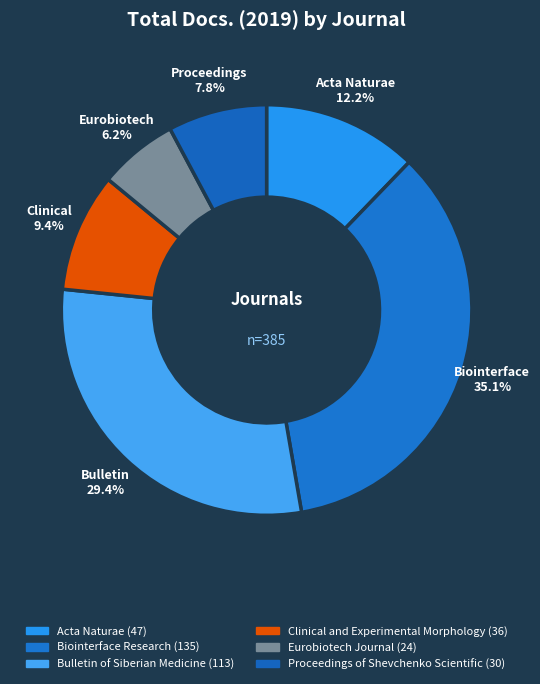

Which has a higher value, Bulletin of Siberian Medicine or Biointerface Research?

Biointerface Research